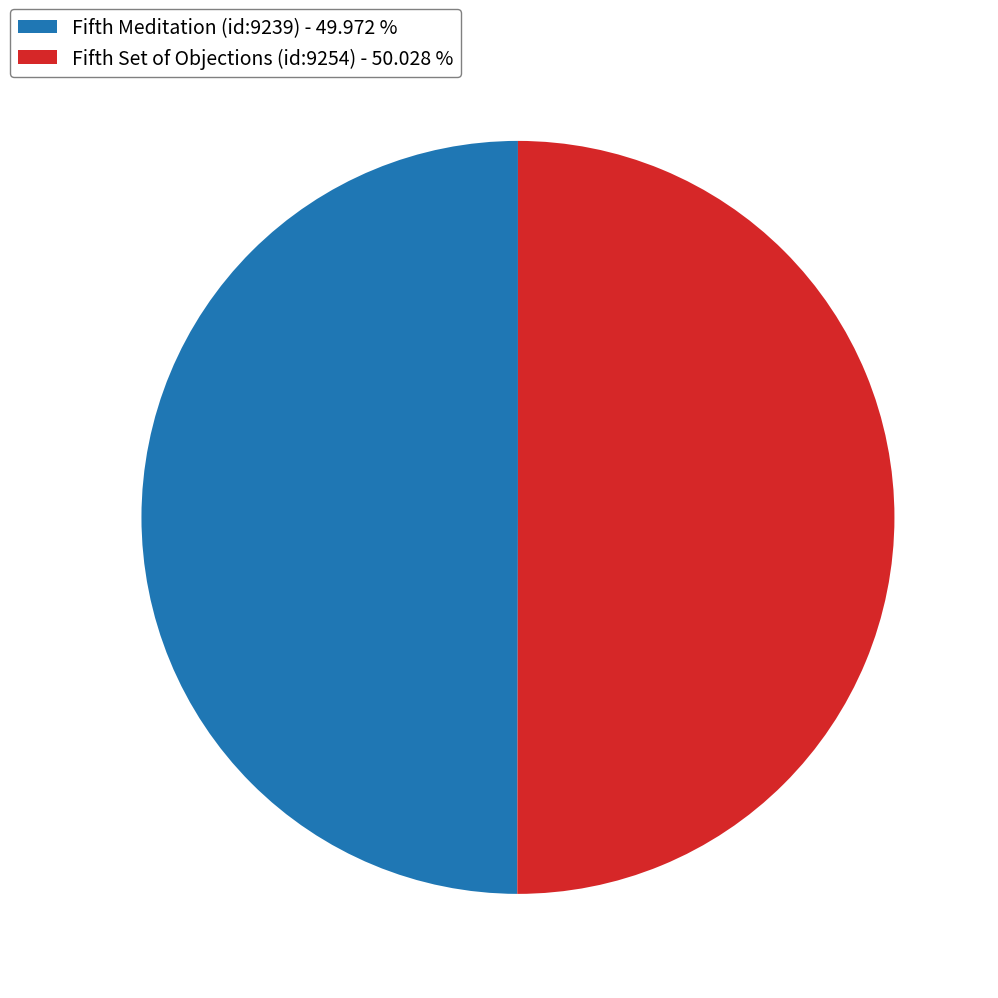

The Fifth Set of Objections (id:9254) slice represents 64% of the pie. True or false?

False